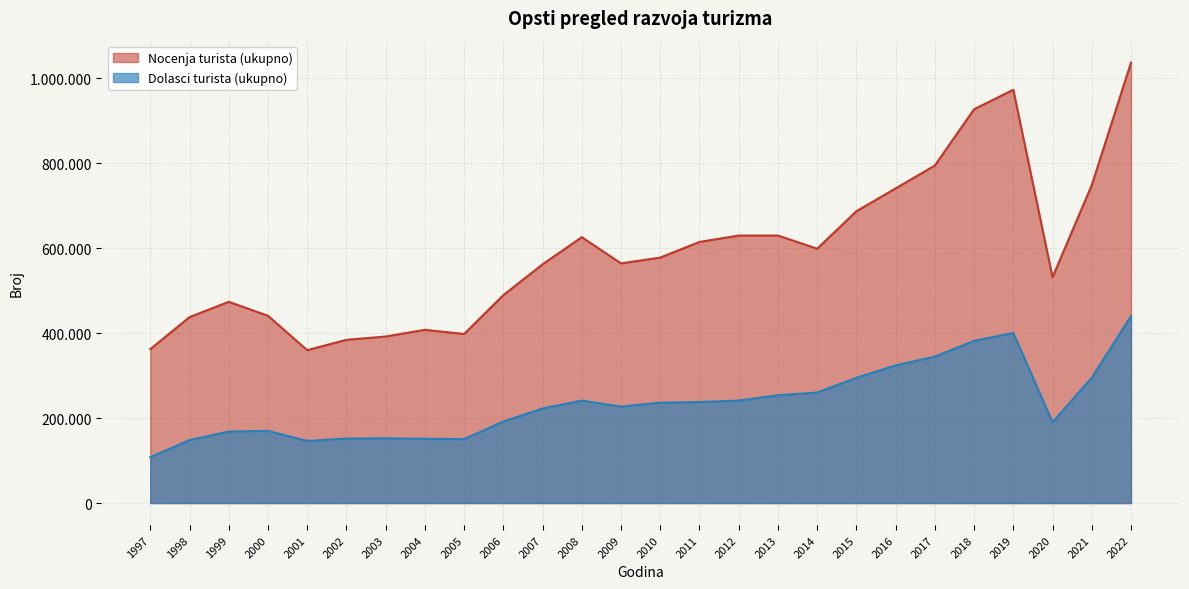

Which series has the largest range (max minus min)?

Nocenja turista (ukupno)